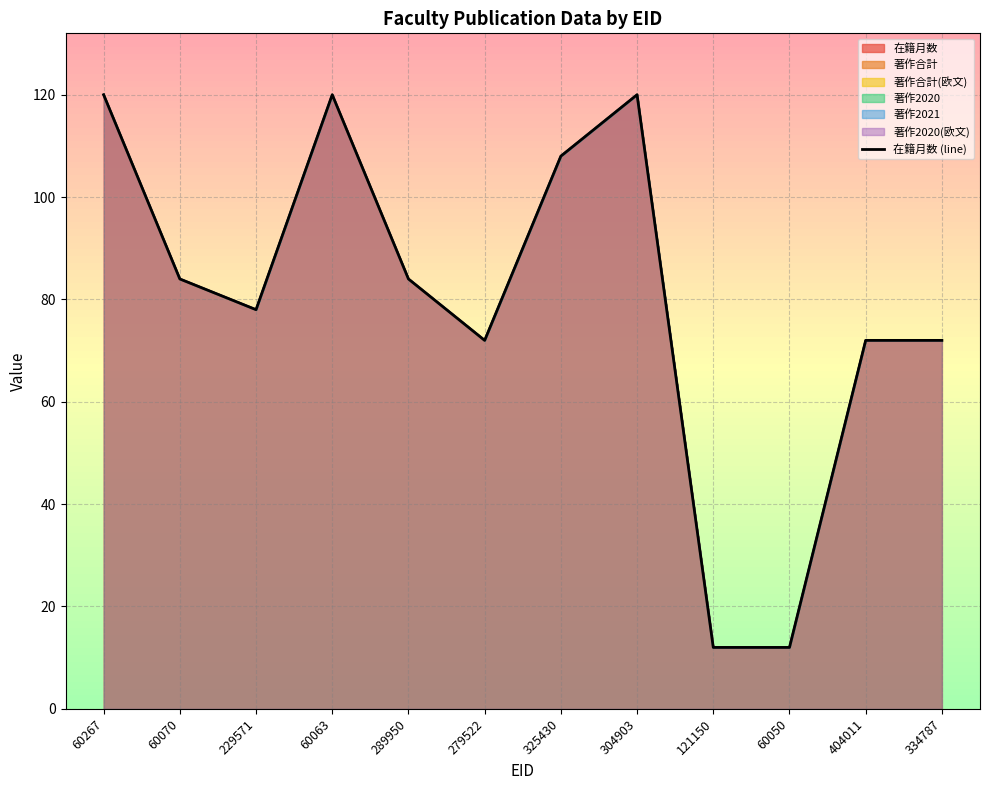

Which has a higher value, 229571 or 325430?

325430